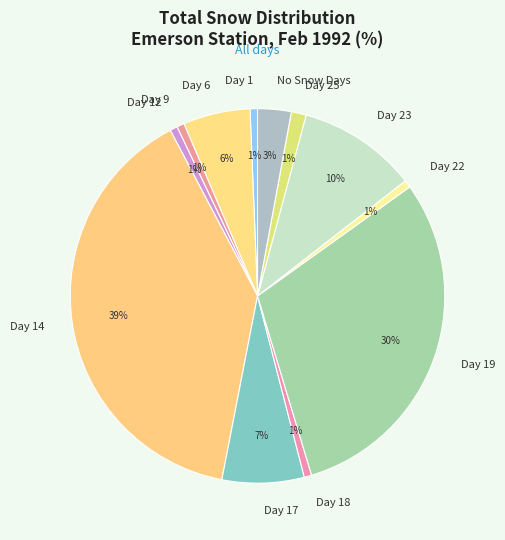

Is it true that Day 18 is 1% of the pie?

True